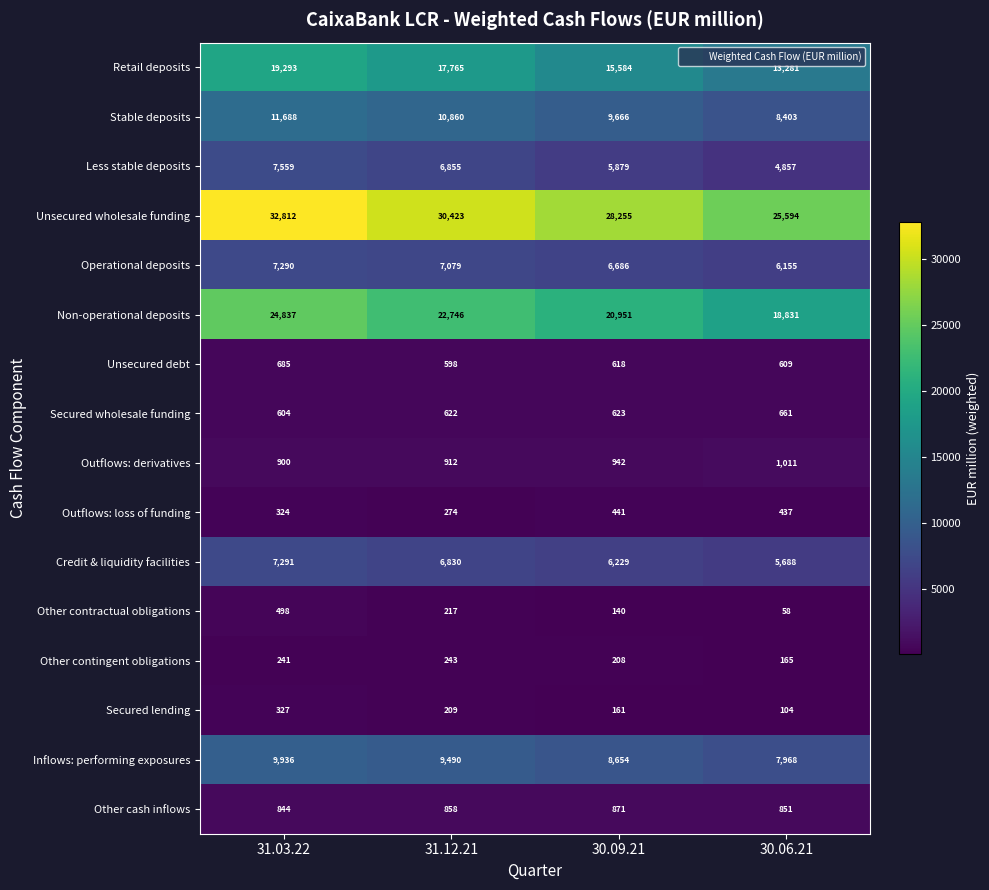

What value does the Other contingent obligations series have at 30.09.21, to the nearest 5?

210